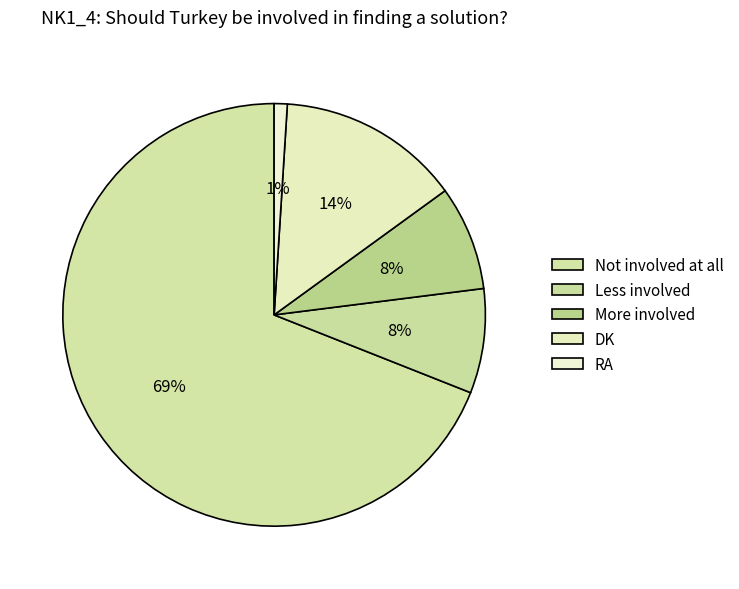

Count the number of slices in the pie.

5